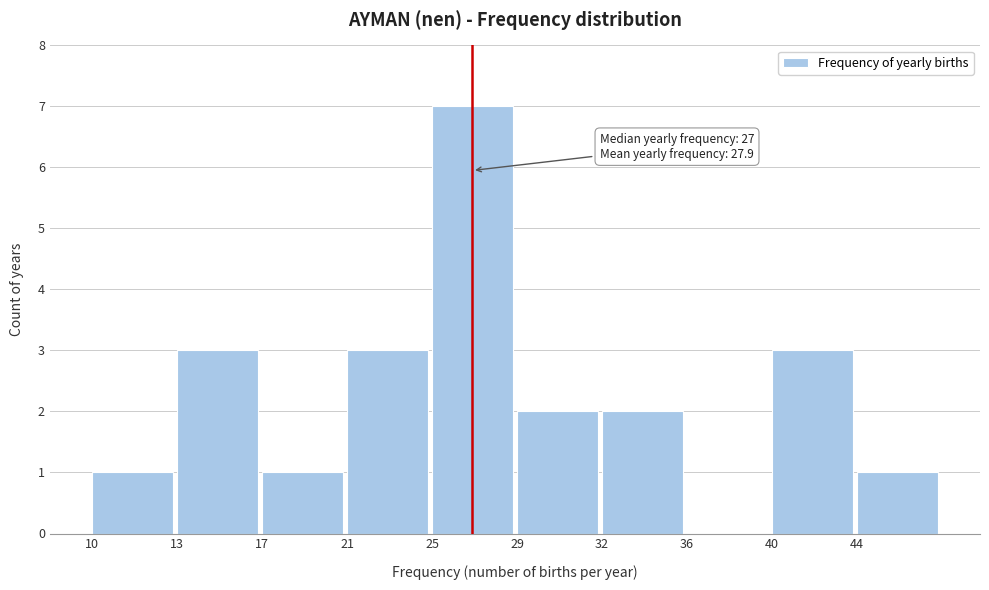

Reading left to right, transcribe all the data shown in this chart.

10=1	13=3	17=1	21=3	25=7	29=2	32=2	36=0	40=3	44=1